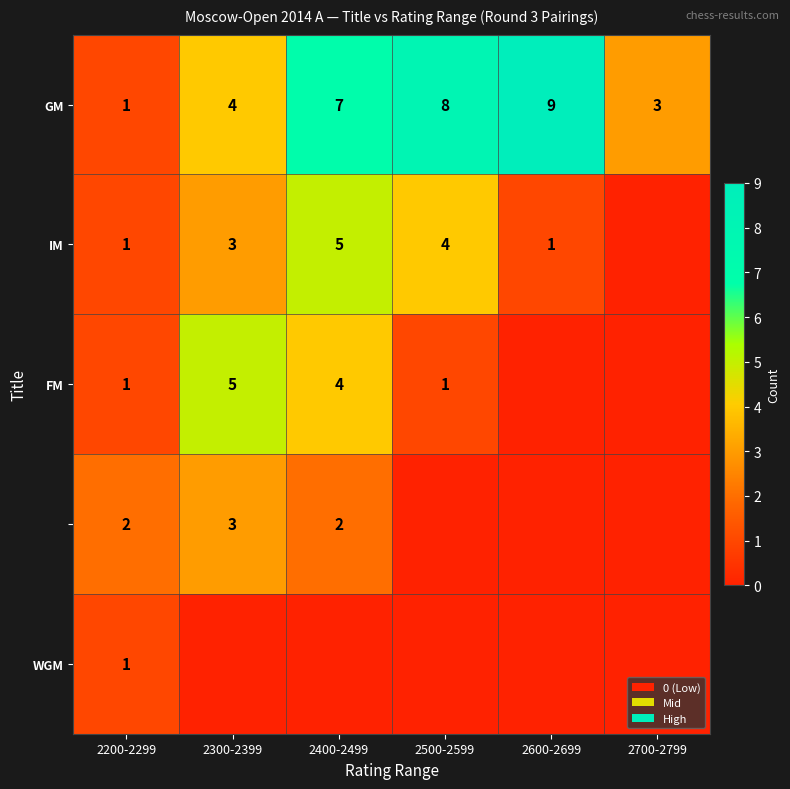

Which category has the highest value in the GM series?

2600-2699